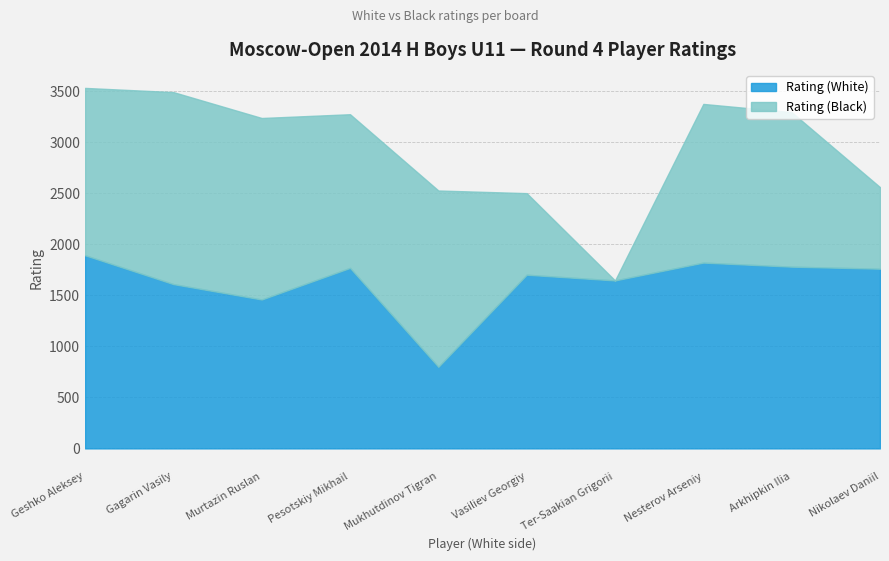

At how many categories does at least one series exceed 171?

10